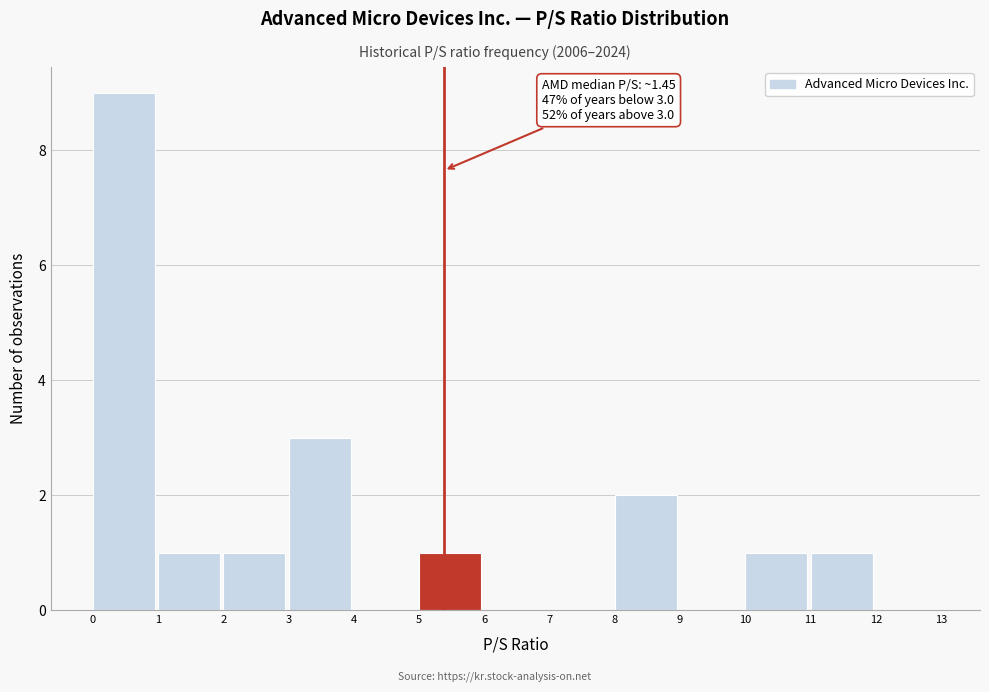

Over which range of the x-axis is the bar tallest?

0 to 1